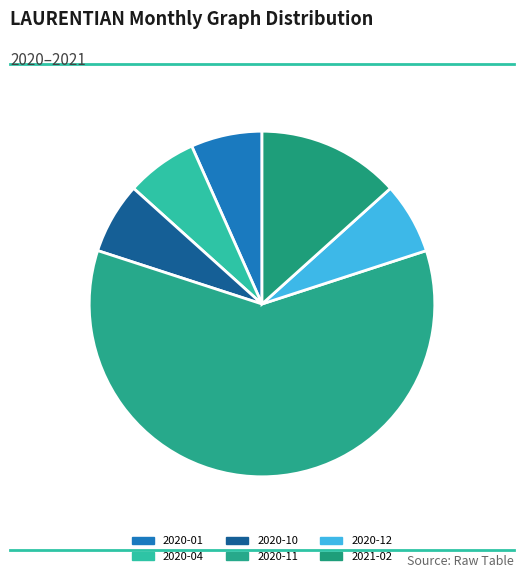

How many slices are in this pie chart?

6